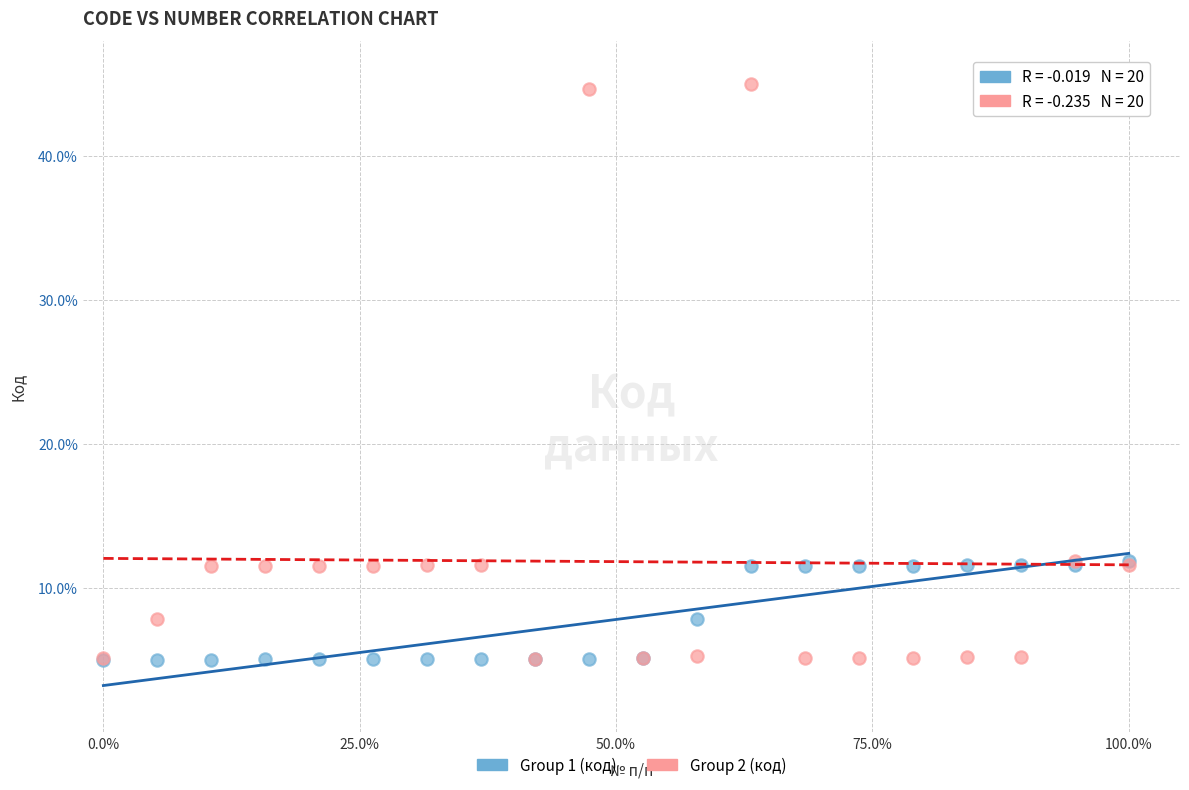

Which series has the widest spread of Y values?

Group 2 (код)